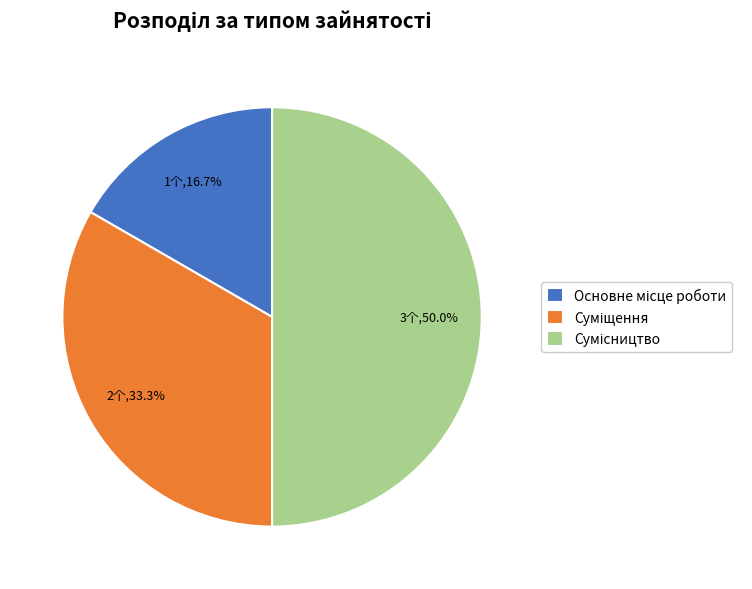

How many segments does this pie chart have?

3